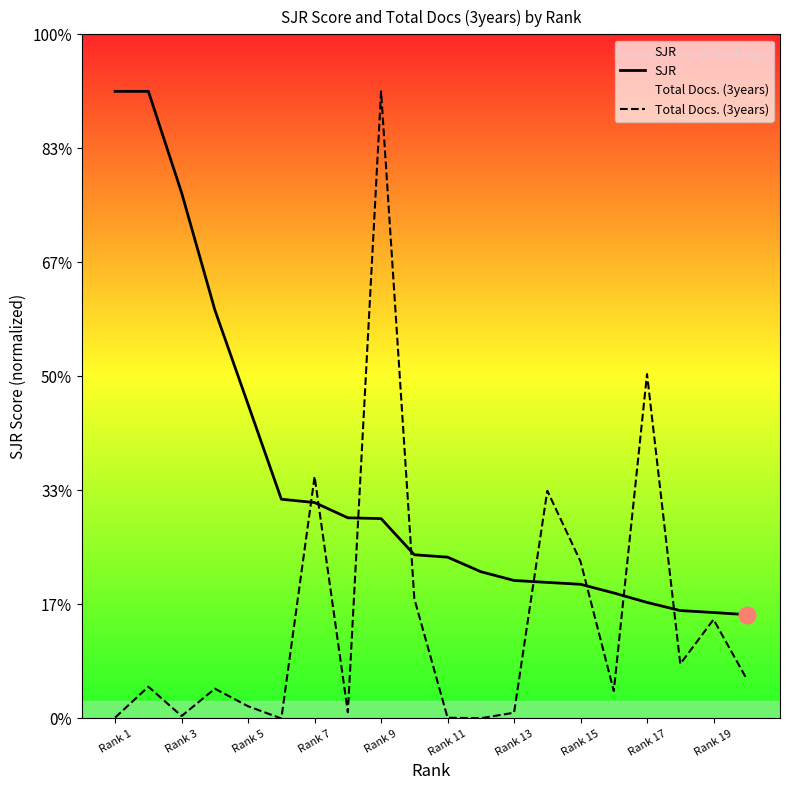

Does the chart display data point markers on the line(s)?

No